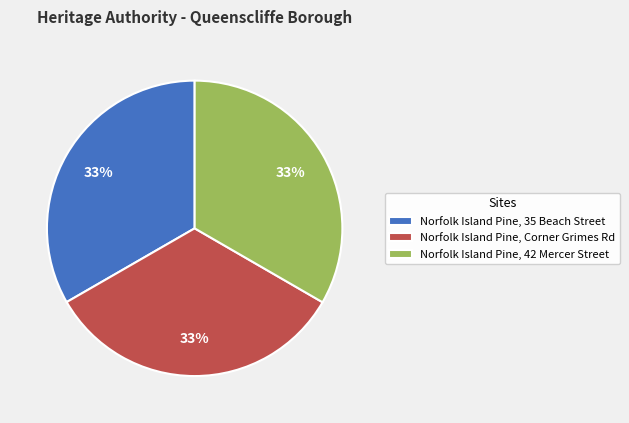

True or false: Norfolk Island Pine, 35 Beach Street accounts for 46% of the total.

False